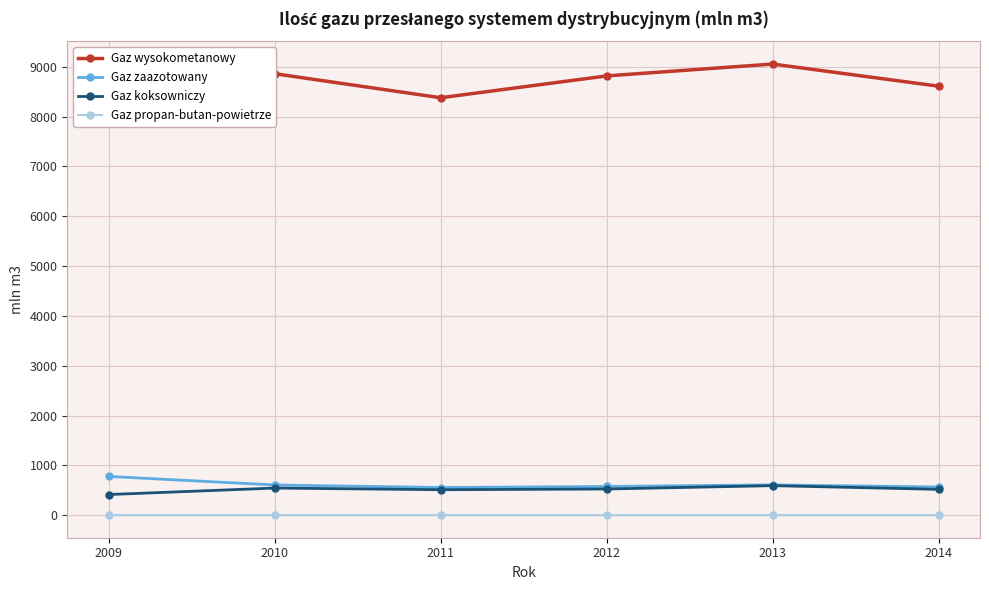

How many lines are shown in the chart?

4